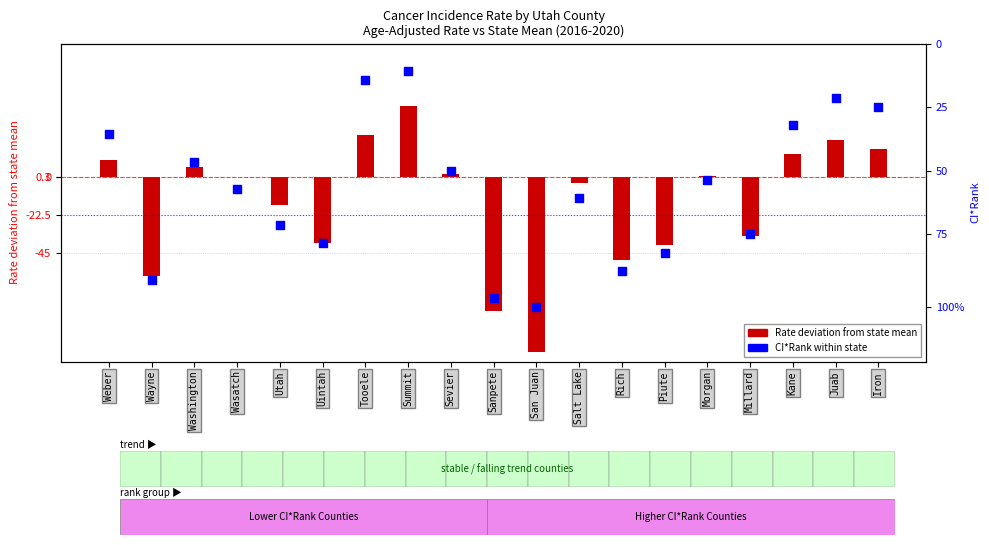

Which series contains the lowest Y value?

Rate deviation from mean